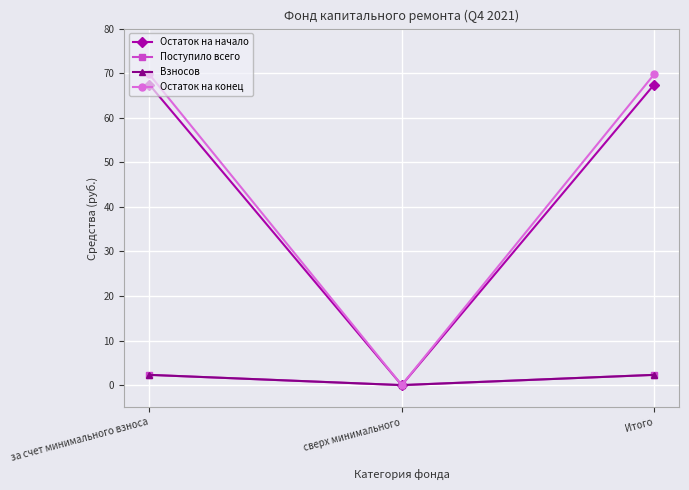

Rank the series at за счет минимального взноса from lowest to highest value.

Поступило всего, Взносов, Остаток на начало, Остаток на конец